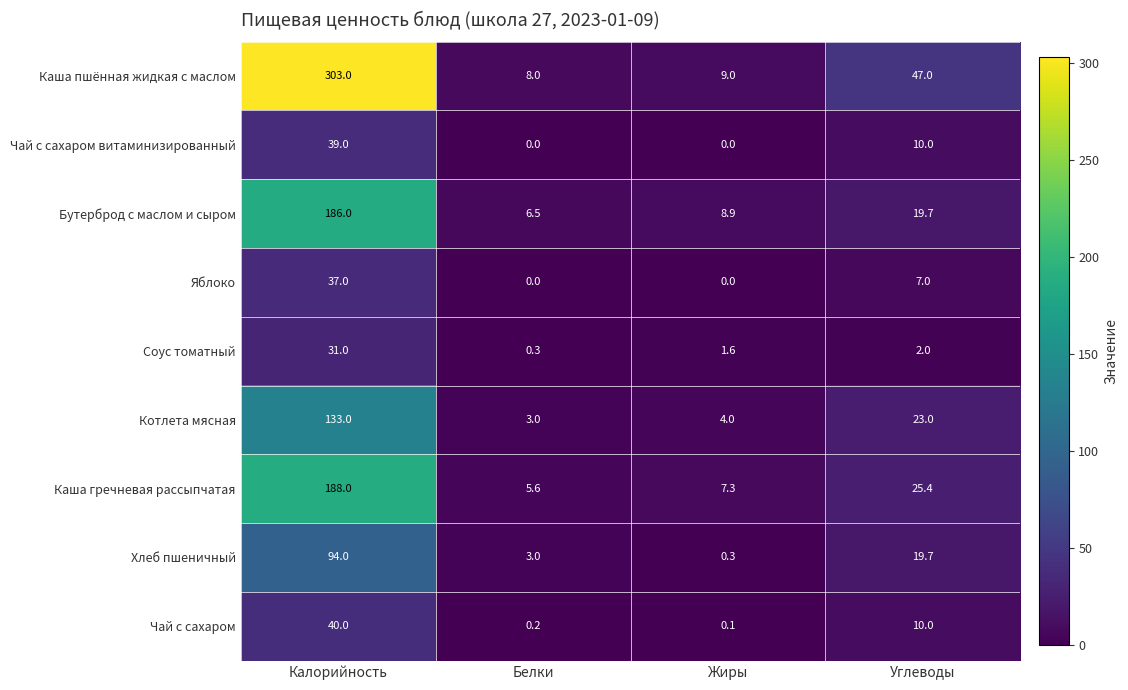

How many data points does each series have?

4